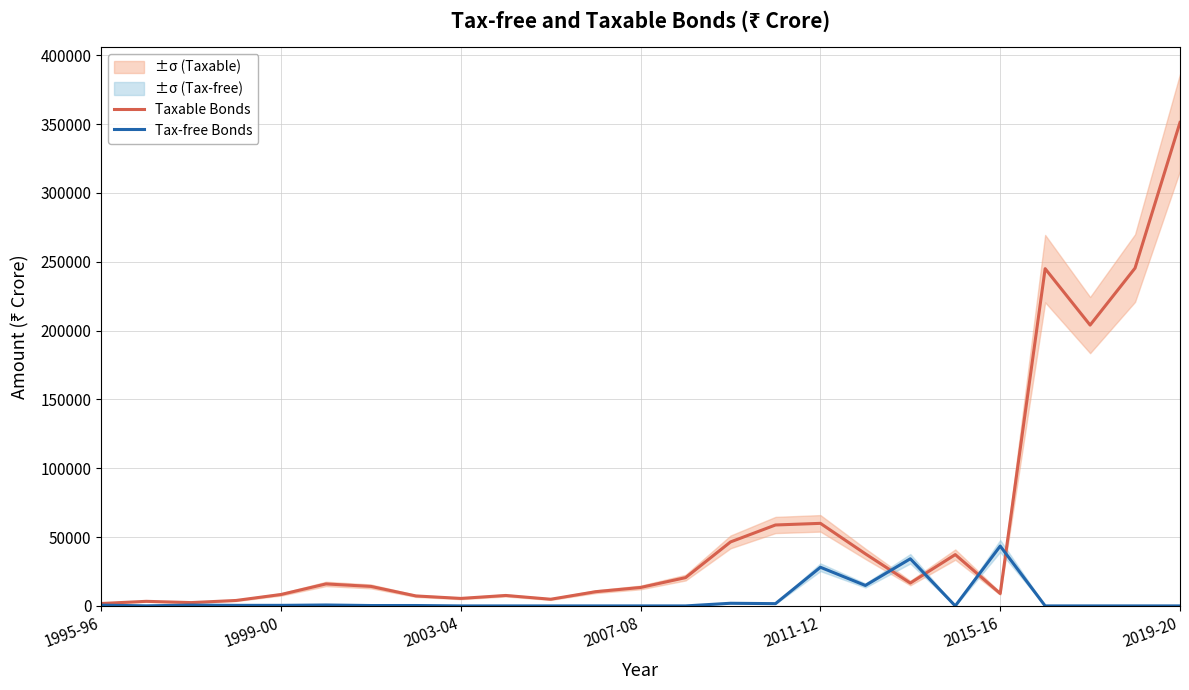

What is the highest value of the Tax-free Bonds series?

43500